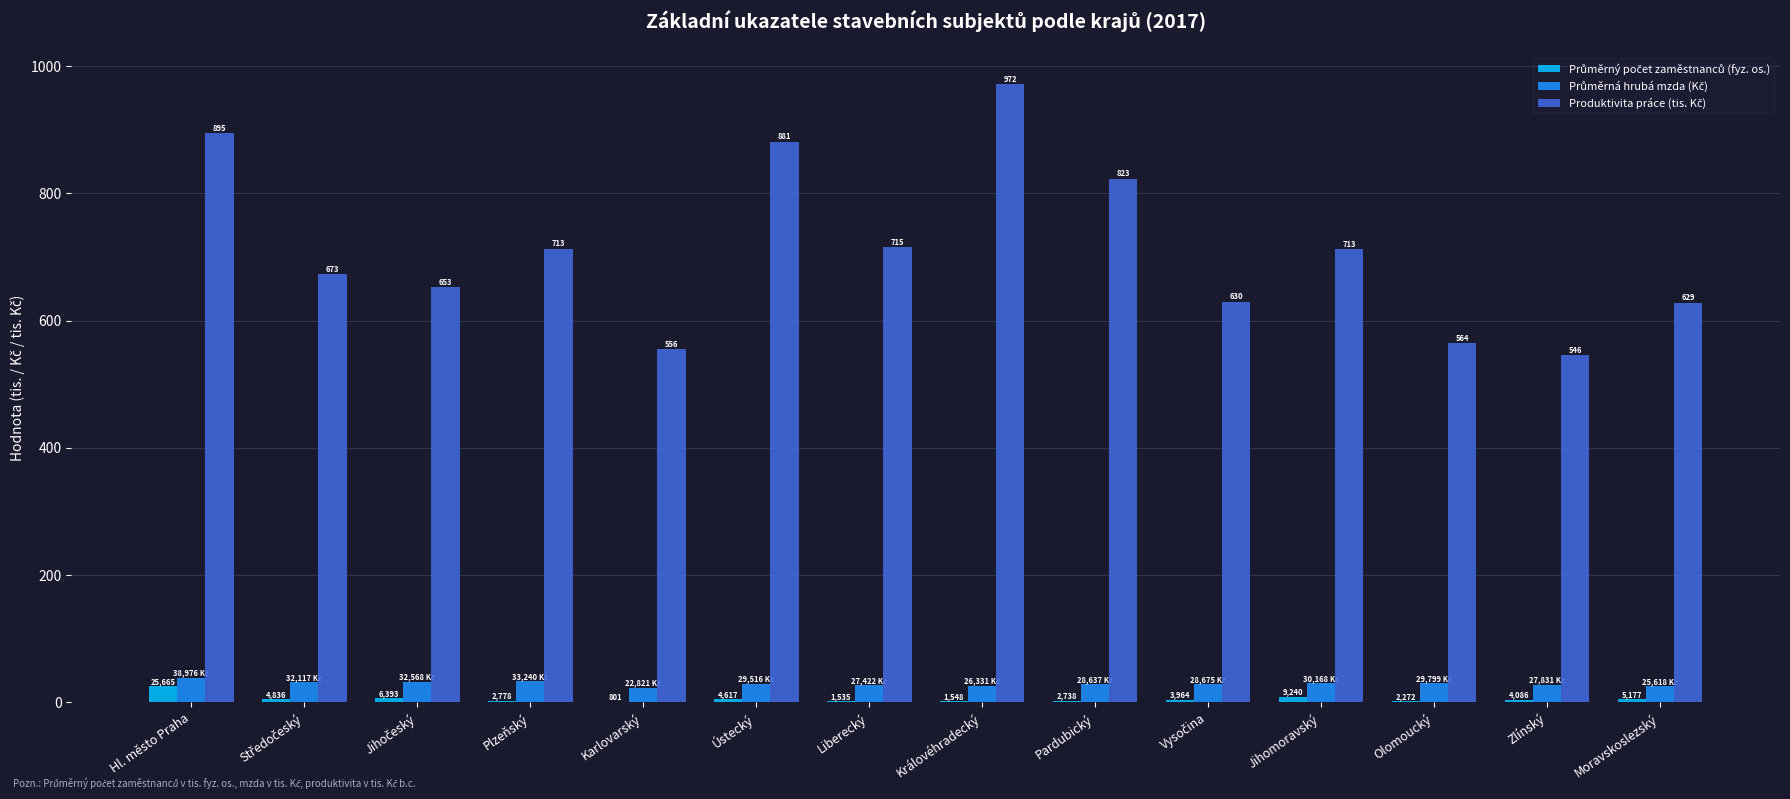

What is the total value across all series at Ústecký?

915.4